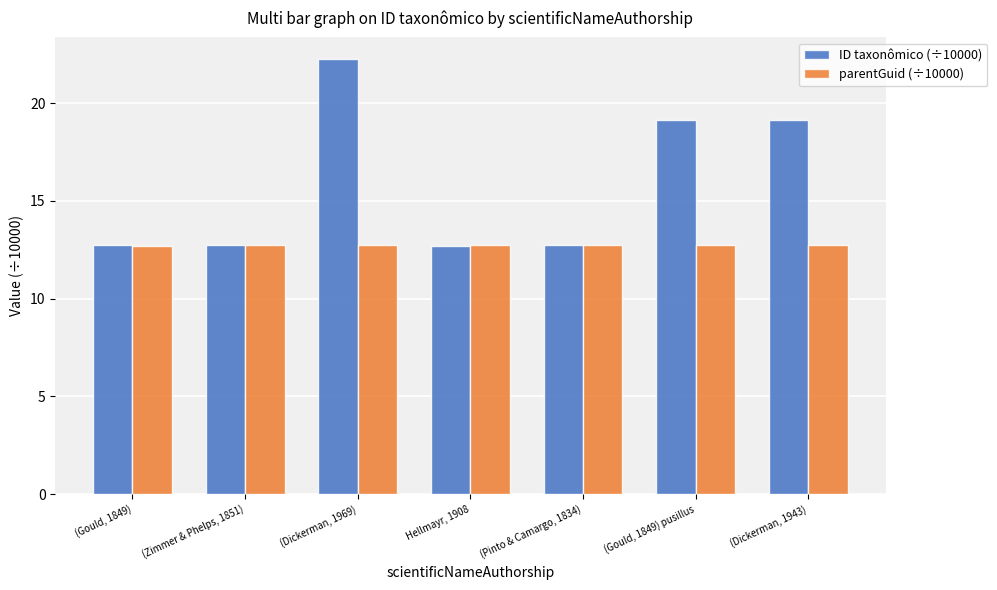

What value does the ID taxonômico (÷10000) series have at (Zimmer & Phelps, 1851)?

12.7